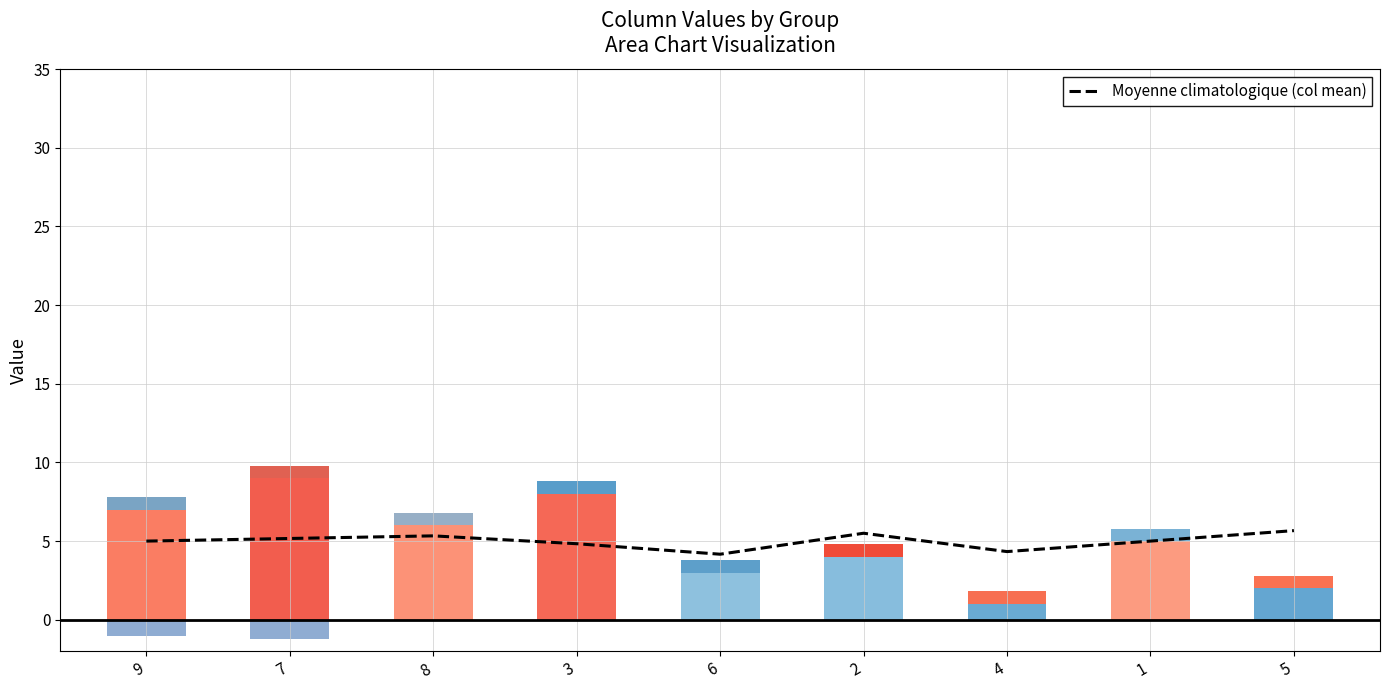

What is the difference between the maximum and second lowest values?

1.3